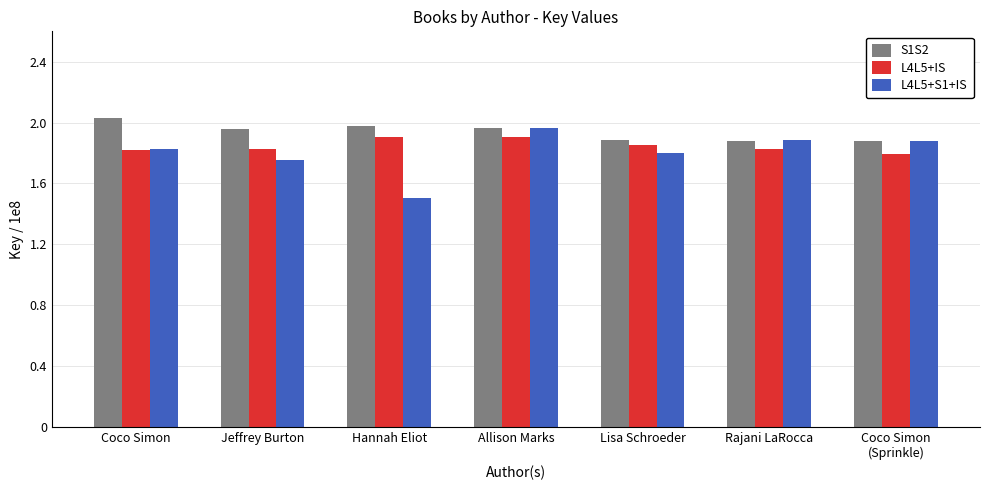

How many distinct data groups are displayed?

3